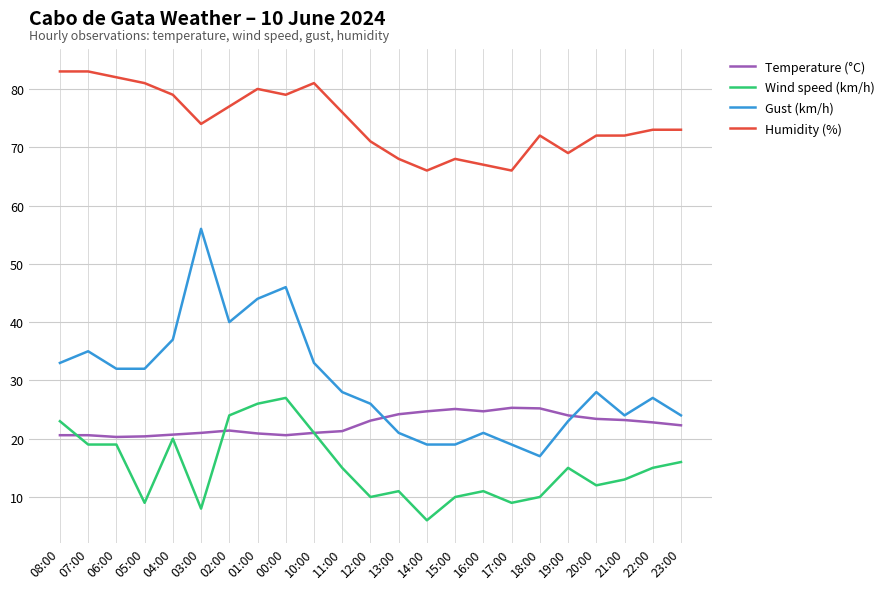

What is the difference between the second highest and second lowest values in the Gust (km/h) series?

27.0